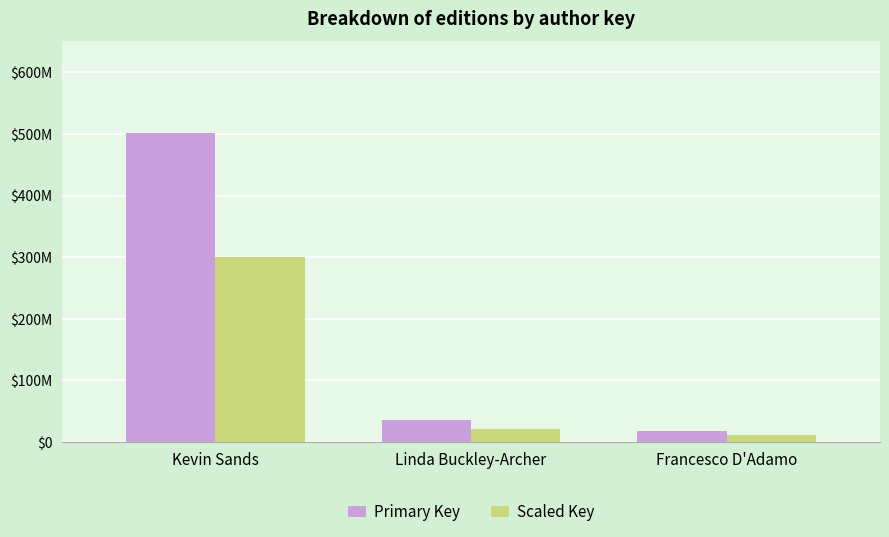

What are all the series names shown in the legend?

Primary Key, Scaled Key